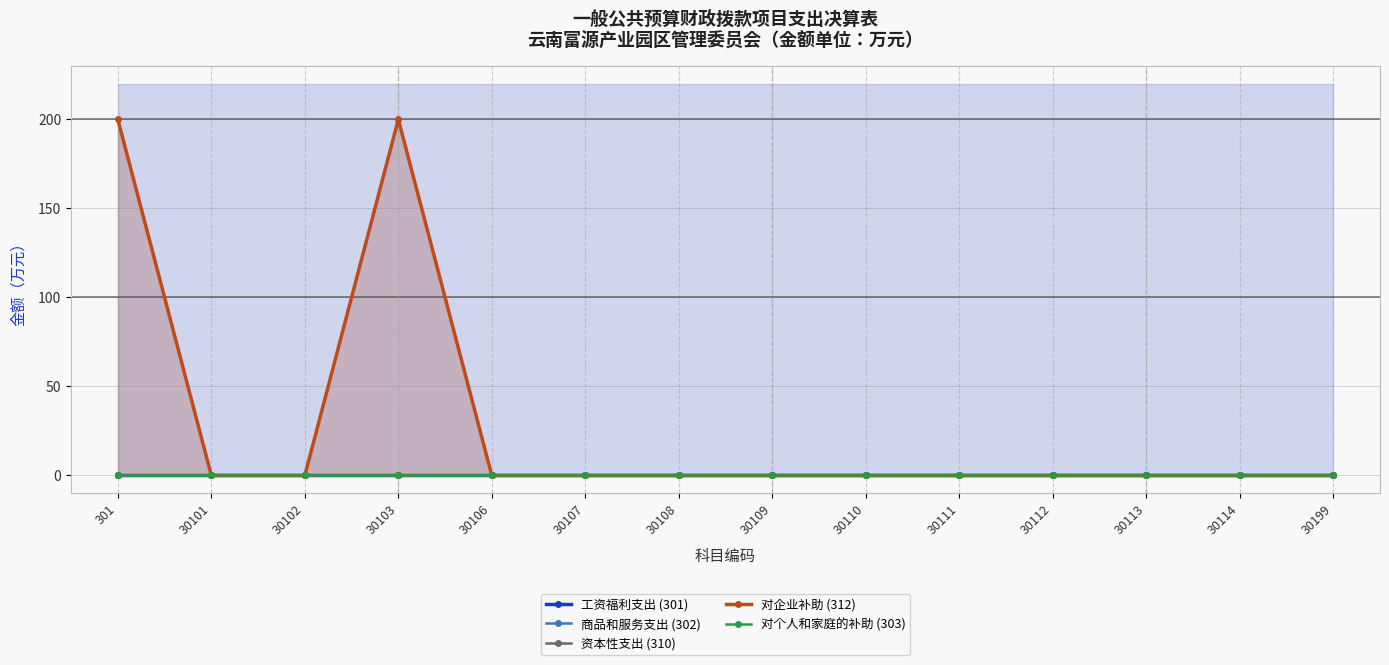

Between 30103 and 30199, which series saw the biggest shift?

对企业补助 (312)